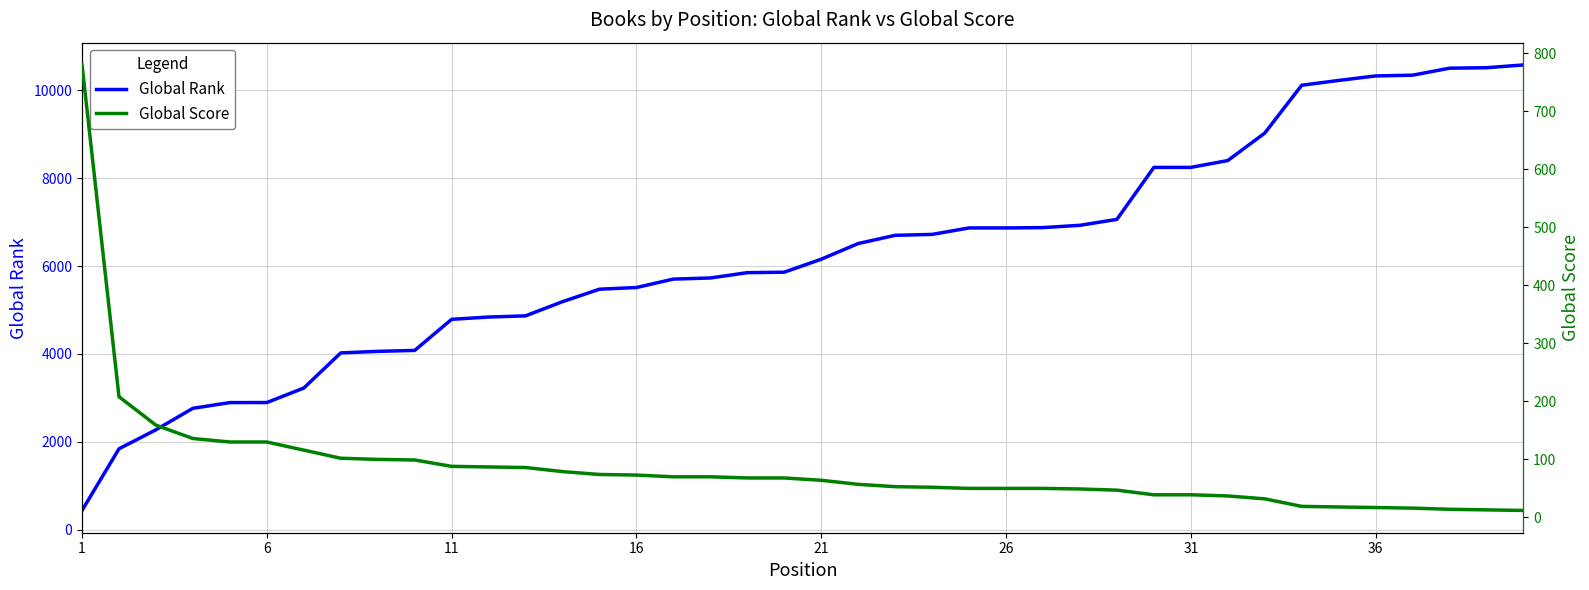

The value of Global Rank at 1 is 439. True or false?

True